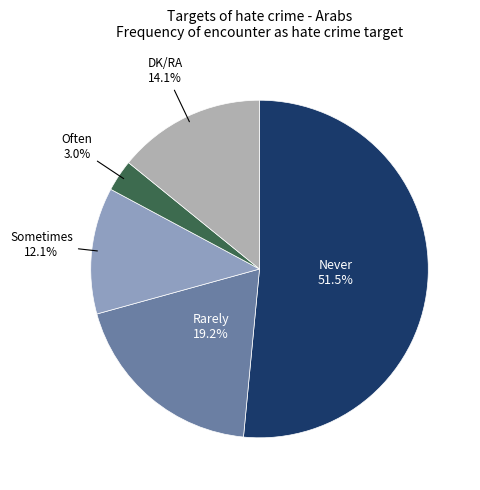

Does any single category account for the majority?

Yes